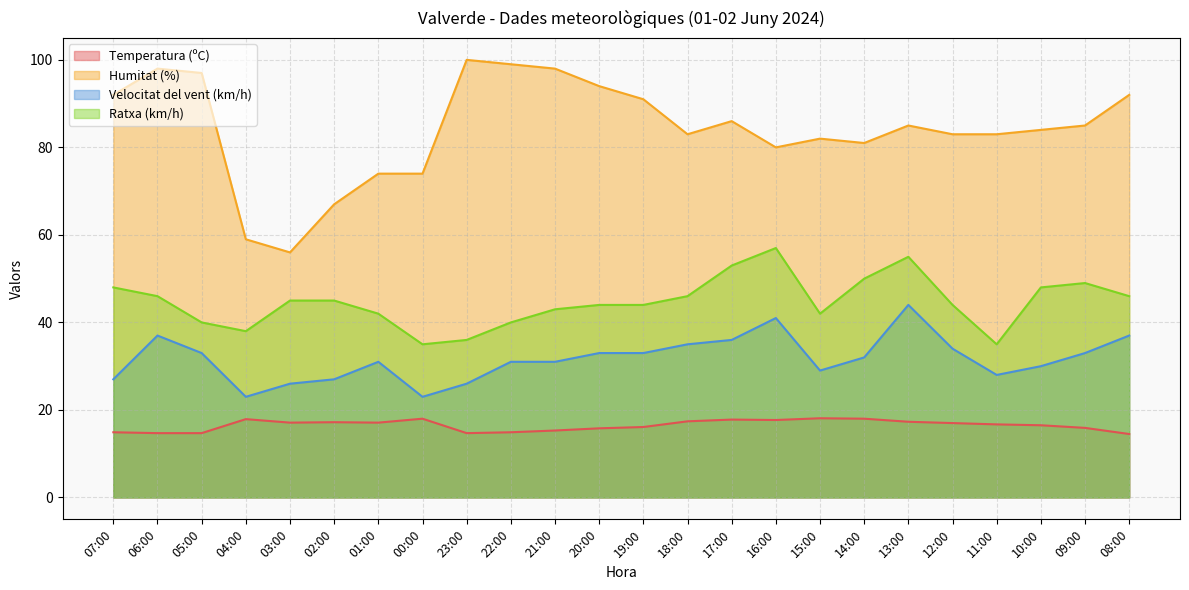

True or false: Ratxa (km/h) has a value of 77.0 at 02:00.

False